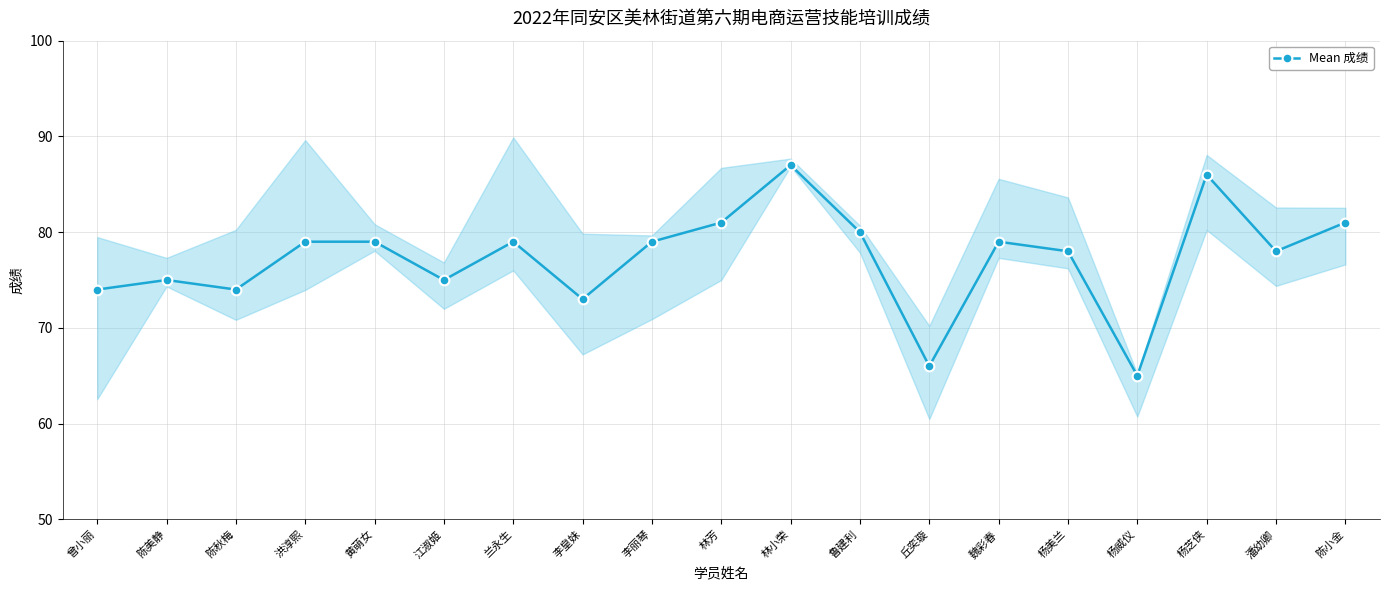

What is the value of the 8th point from the left?

73